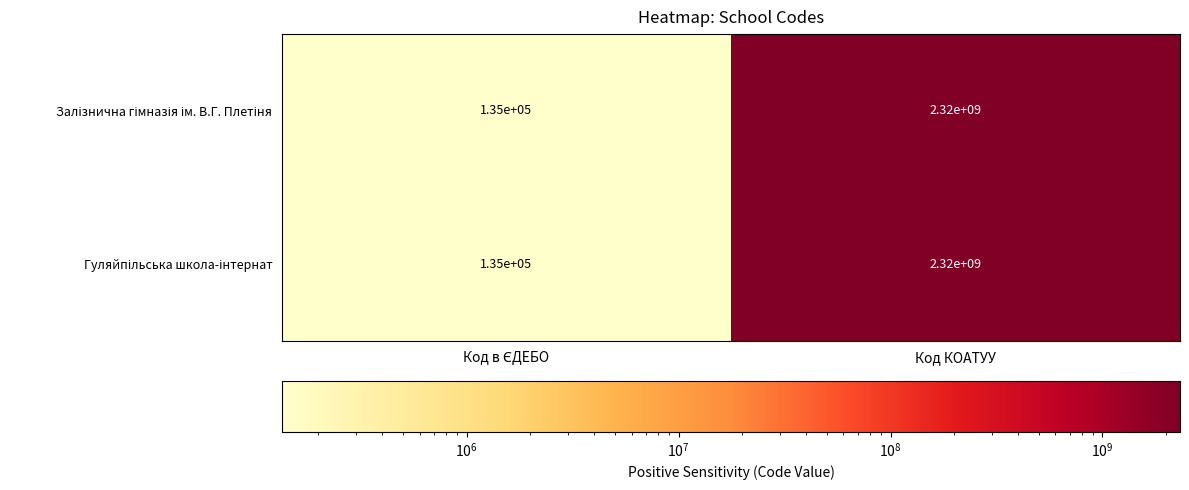

What is the smallest value displayed?

135000